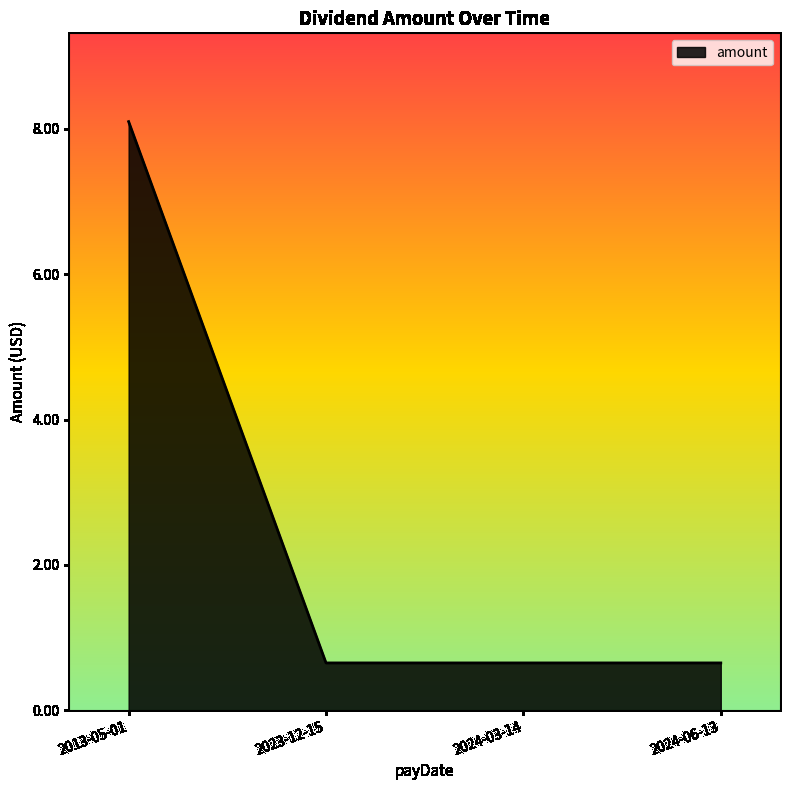

What is the greatest value displayed?

8.1